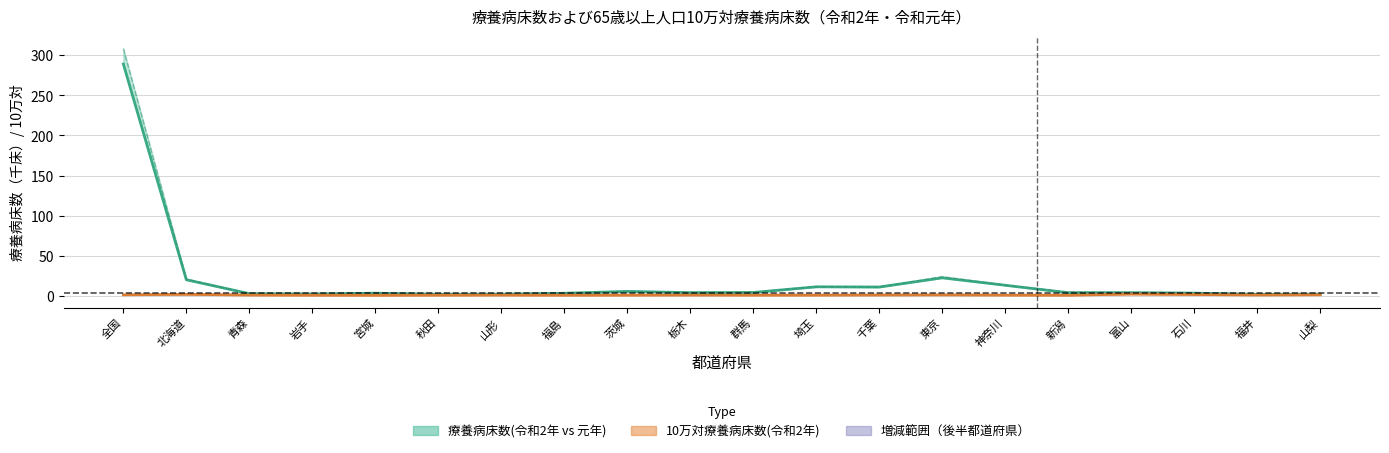

What is the ratio of the value at 北海道 to the value at 全国?

0.1